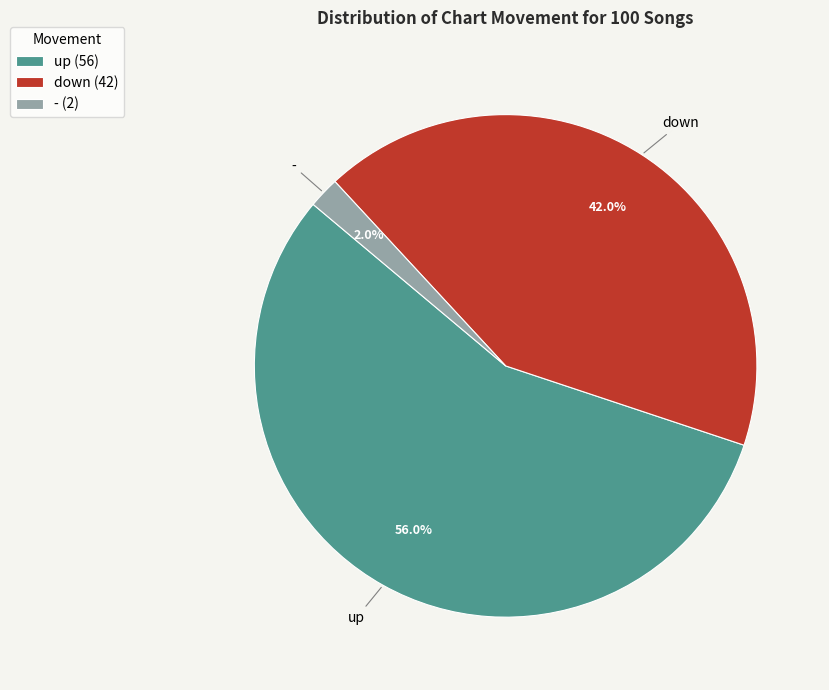

To the nearest percent, what percentage of the pie is down?

42%